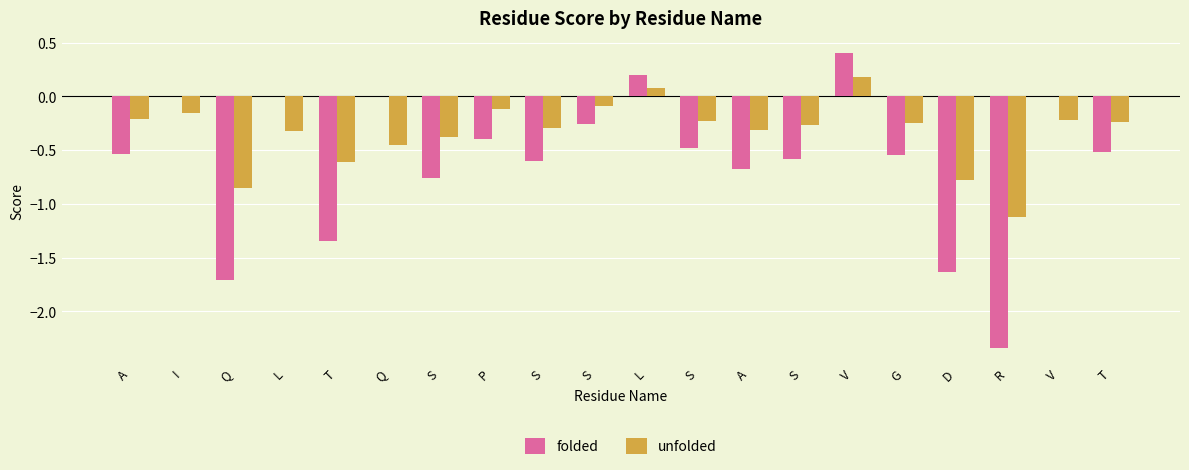

Where is folded nearest to the value 0?

I